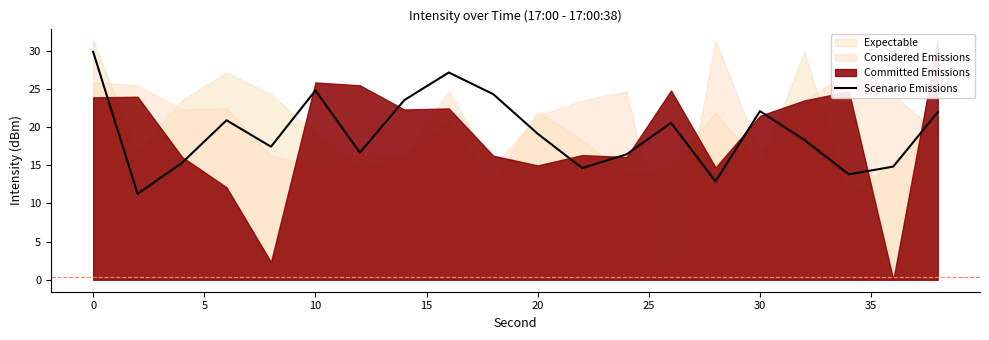

How many data points are above 19?

10